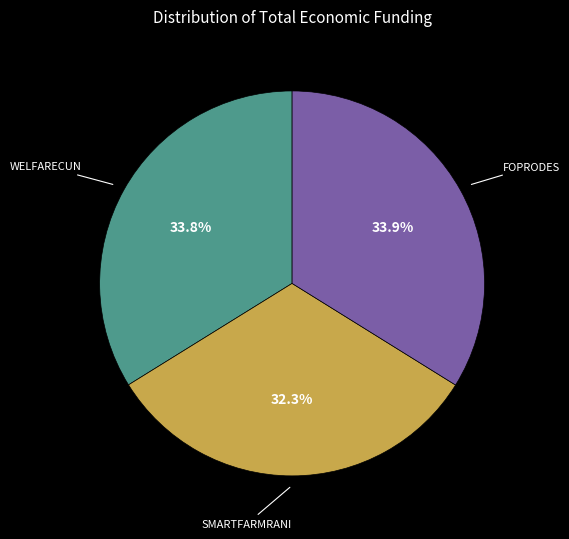

To the nearest percent, what is the difference between the largest and smallest slice percentages?

2%